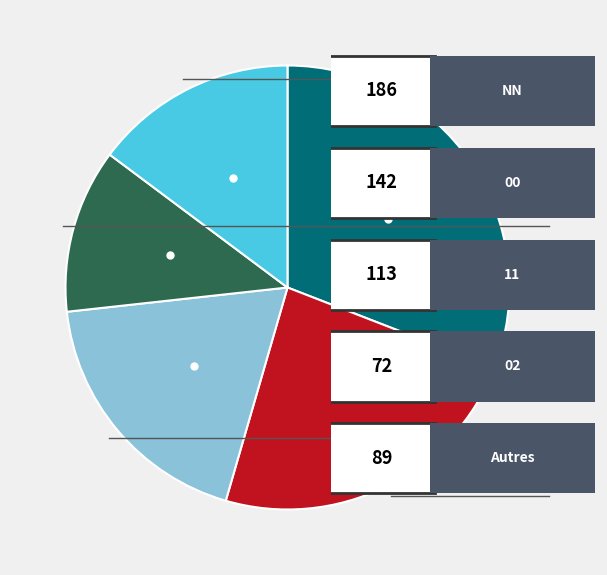

How many slices are in this pie chart?

5